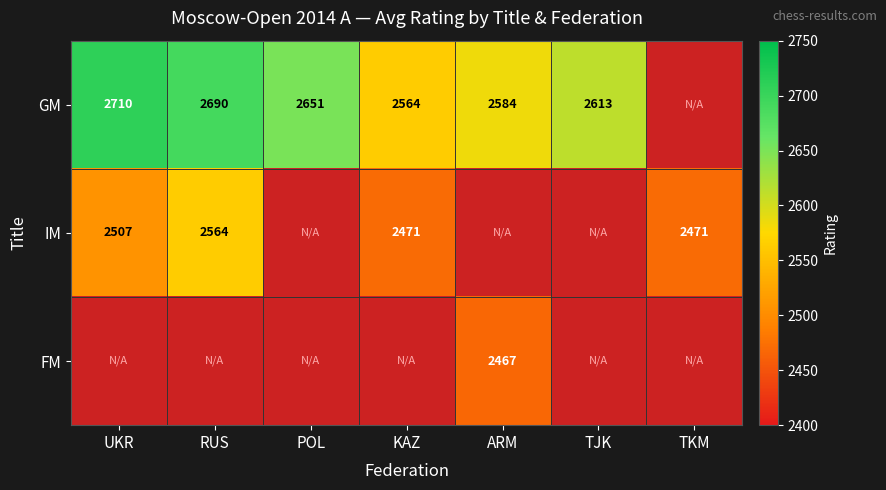

How many categories are shown in the chart?

7